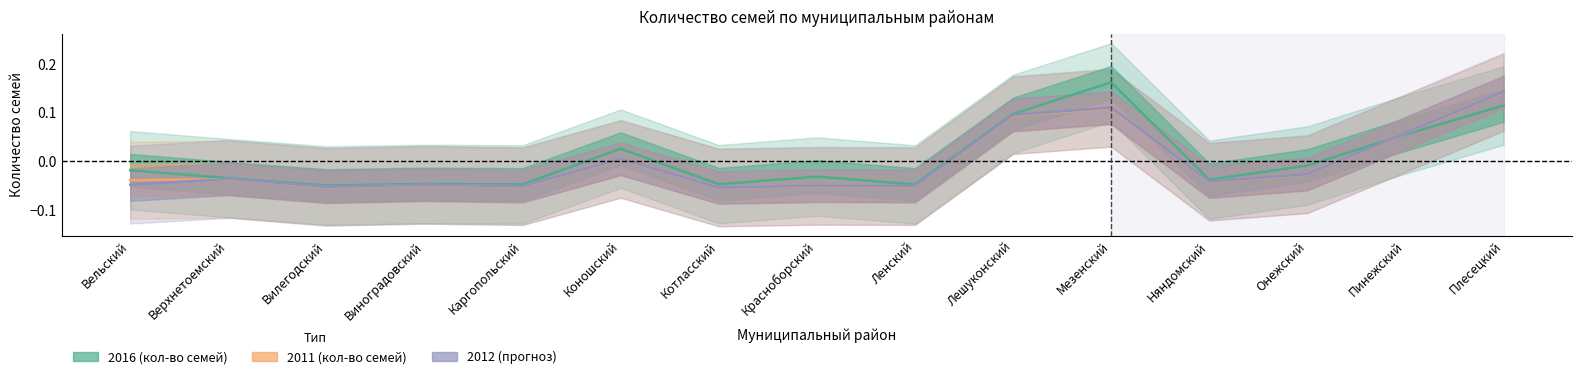

What is the difference between the maximum and minimum values in the 2012 (кол-во семей) series?

0.2